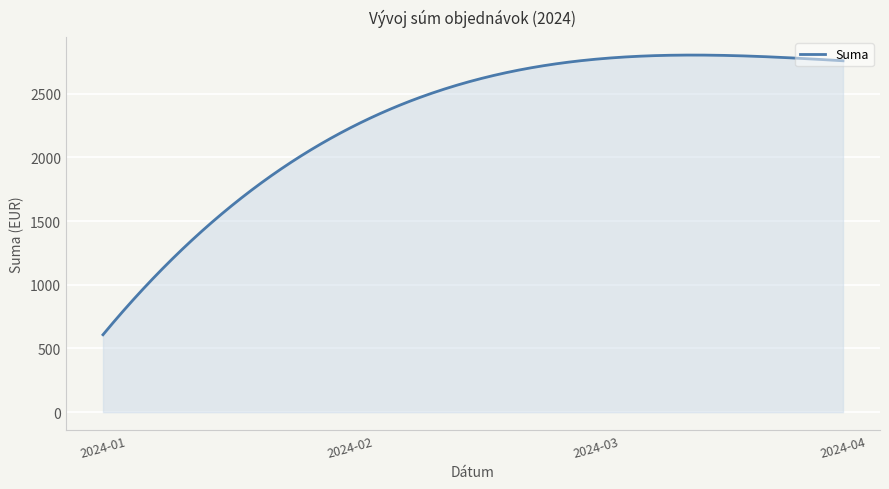

What is the maximum value shown in the chart?

2804.3